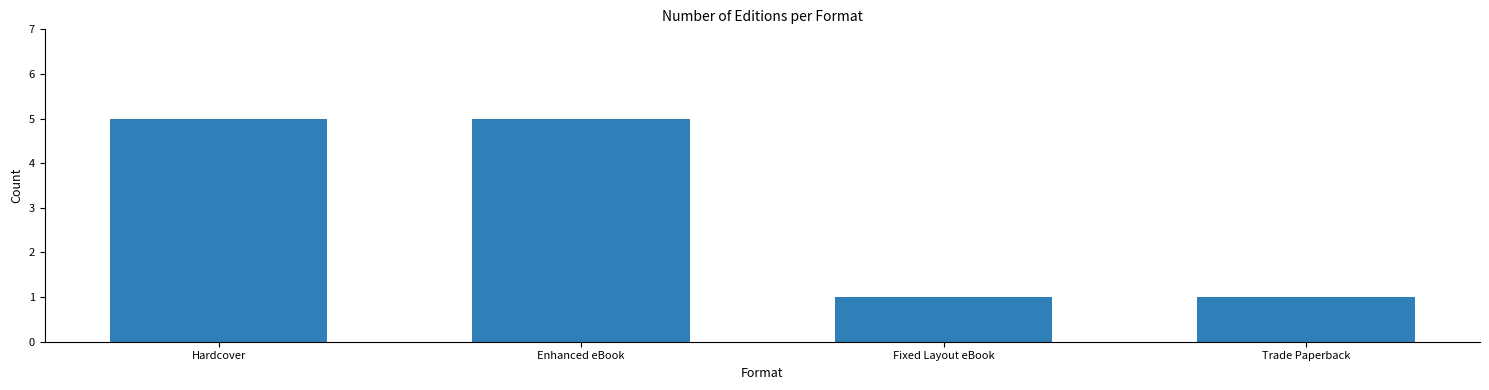

How many values are below 5?

2